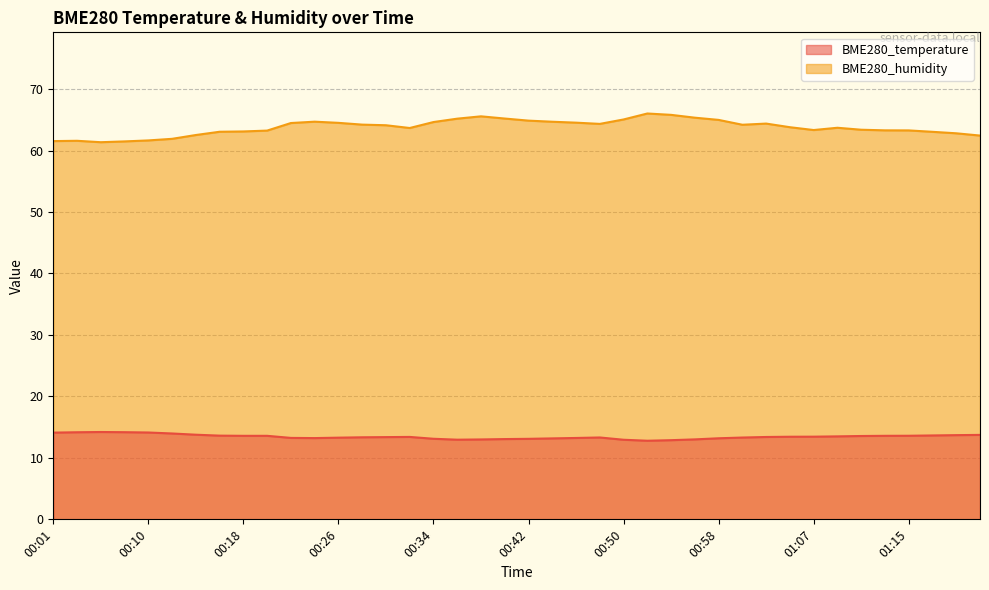

What is the sum of all BME280_humidity values?

2551.2